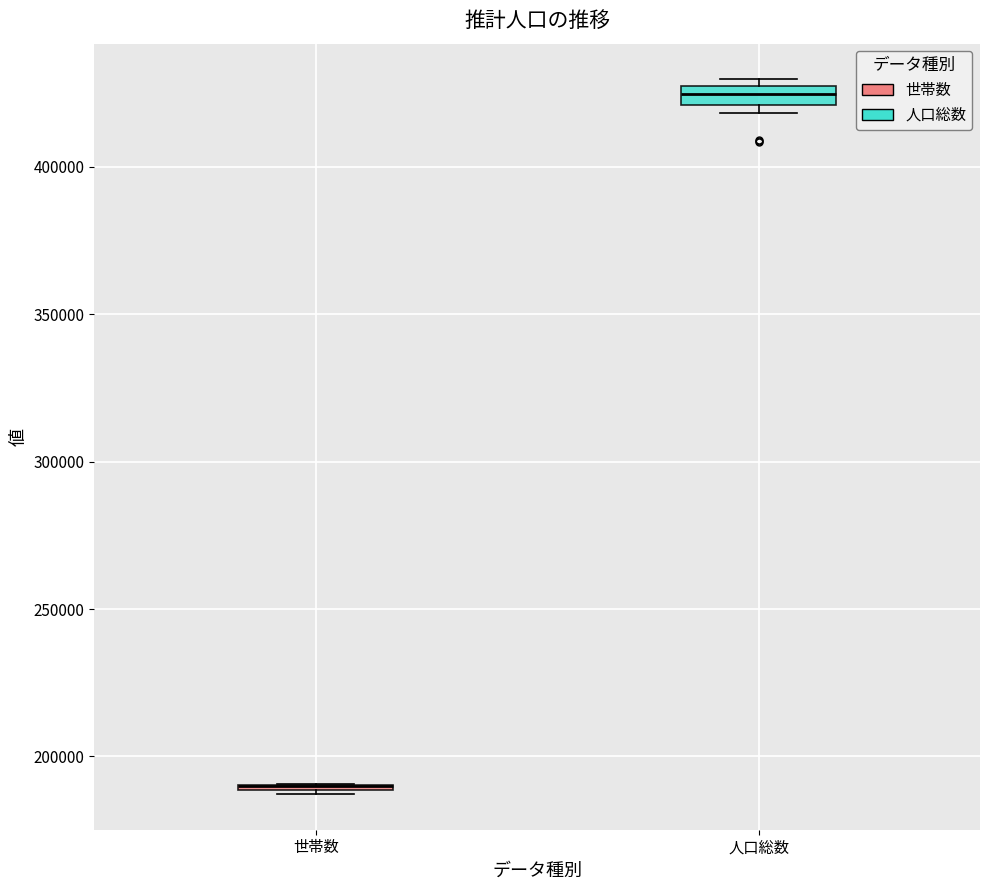

Where is the lower edge of the box for 人口総数 on the y-axis? The values are not printed on the chart, so give them approximately, as read against the axis.

420000